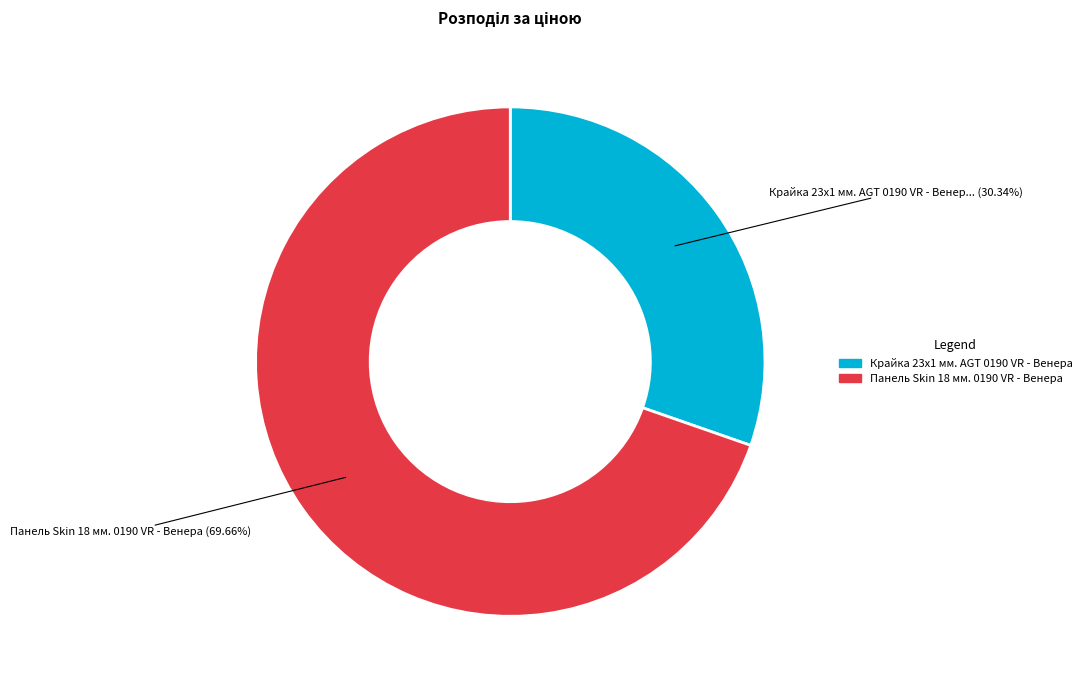

Is it true that Панель Skin 18 мм. 0190 VR - Венера is 62% of the pie?

False